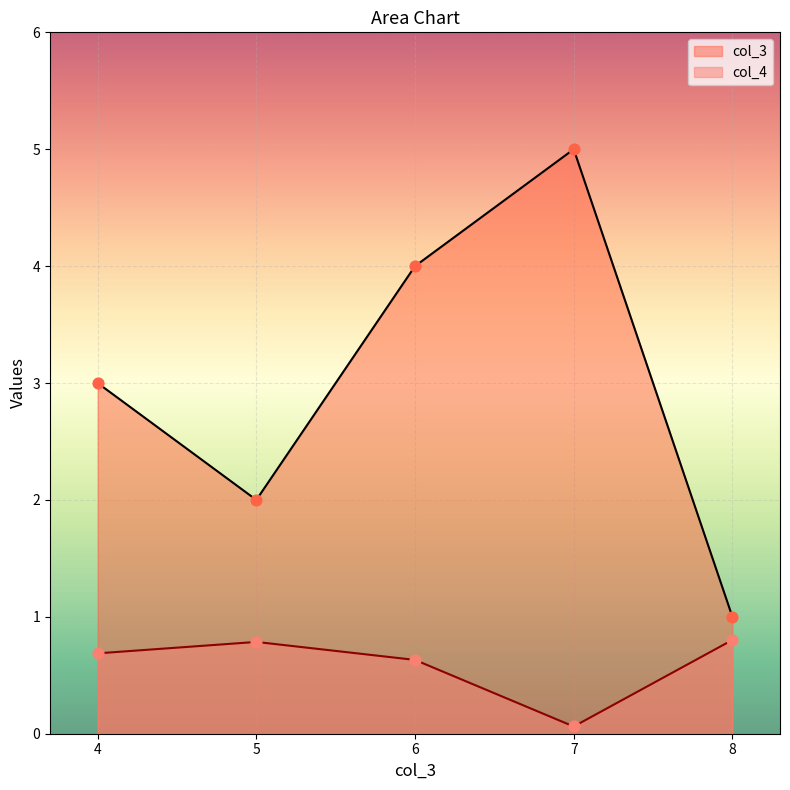

Which series reaches the maximum Y coordinate?

col_3